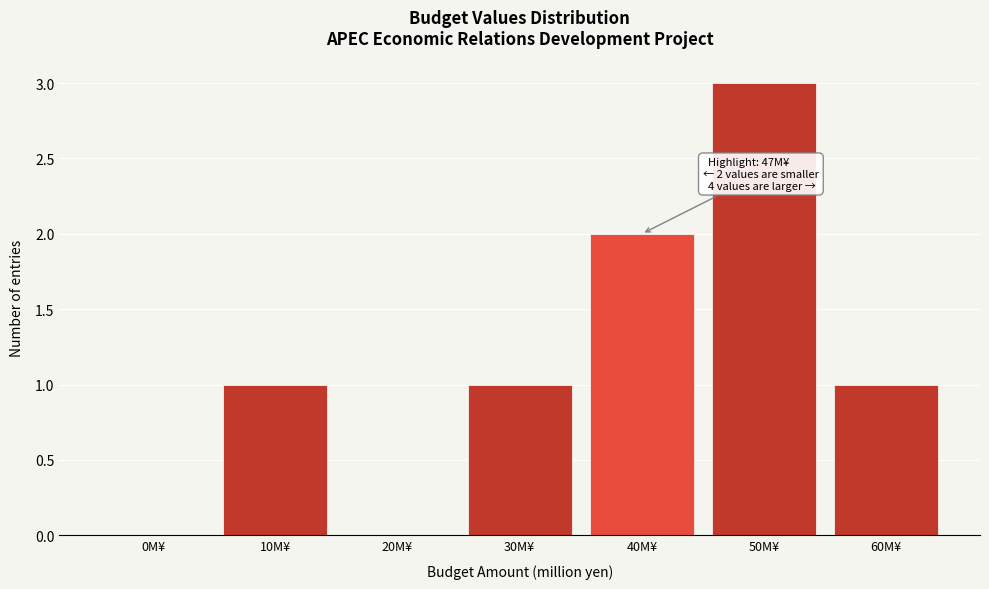

Reading left to right, list all the values displayed in this chart.

0M¥=0	10M¥=1	20M¥=0	30M¥=1	40M¥=2	50M¥=3	60M¥=1